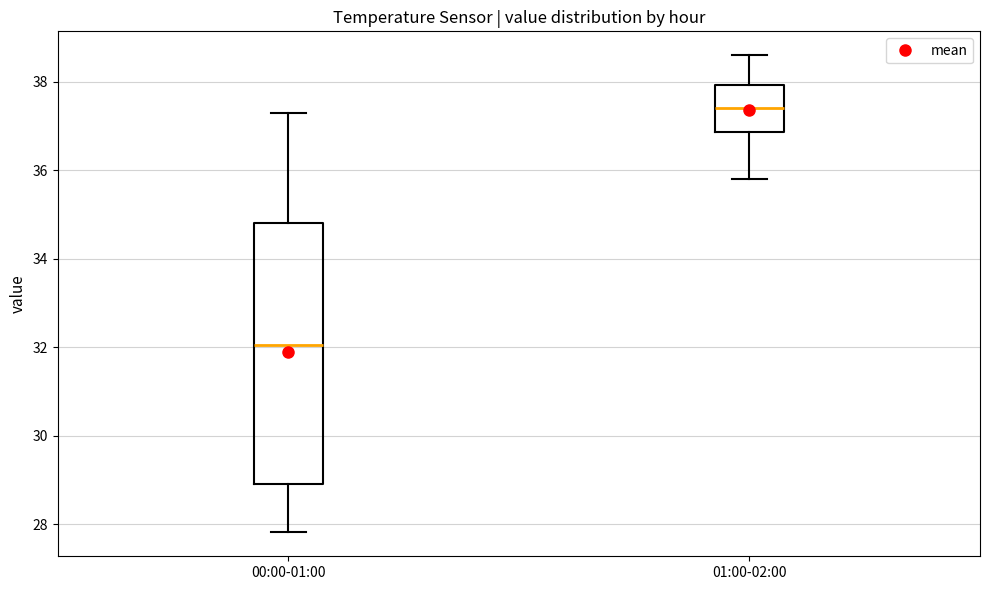

Reading left to right, transcribe this box plot: for each box, give where its median line is, the range the box spans, and where its two whiskers end, as read against the y-axis. The values are not printed on the chart, so give them approximately, as read against the axis.

00:00-01:00: median 32.0, box 29.0 to 34.8, whiskers 27.8 to 37.4
01:00-02:00: median 37.4, box 36.8 to 38.0, whiskers 35.8 to 38.6